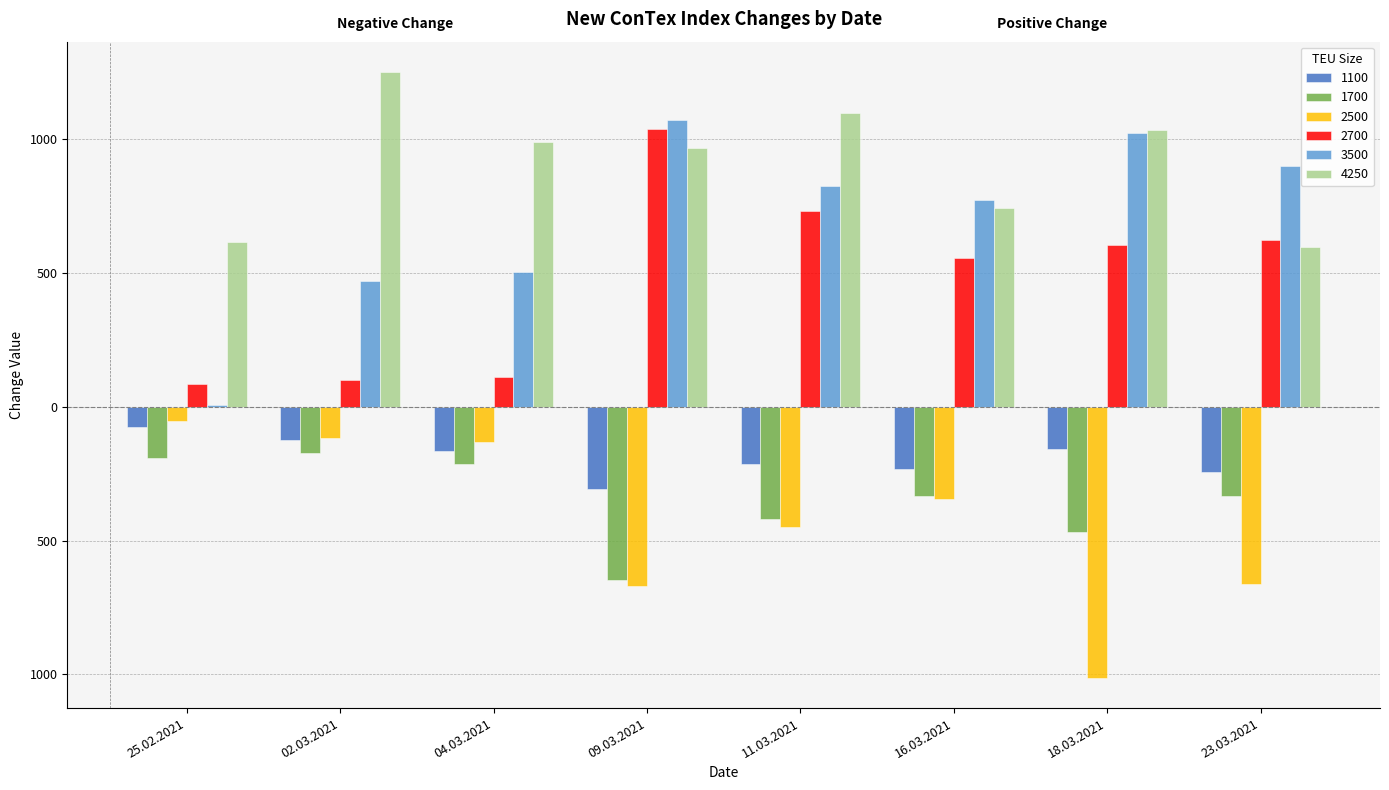

Are the bars horizontal?

No